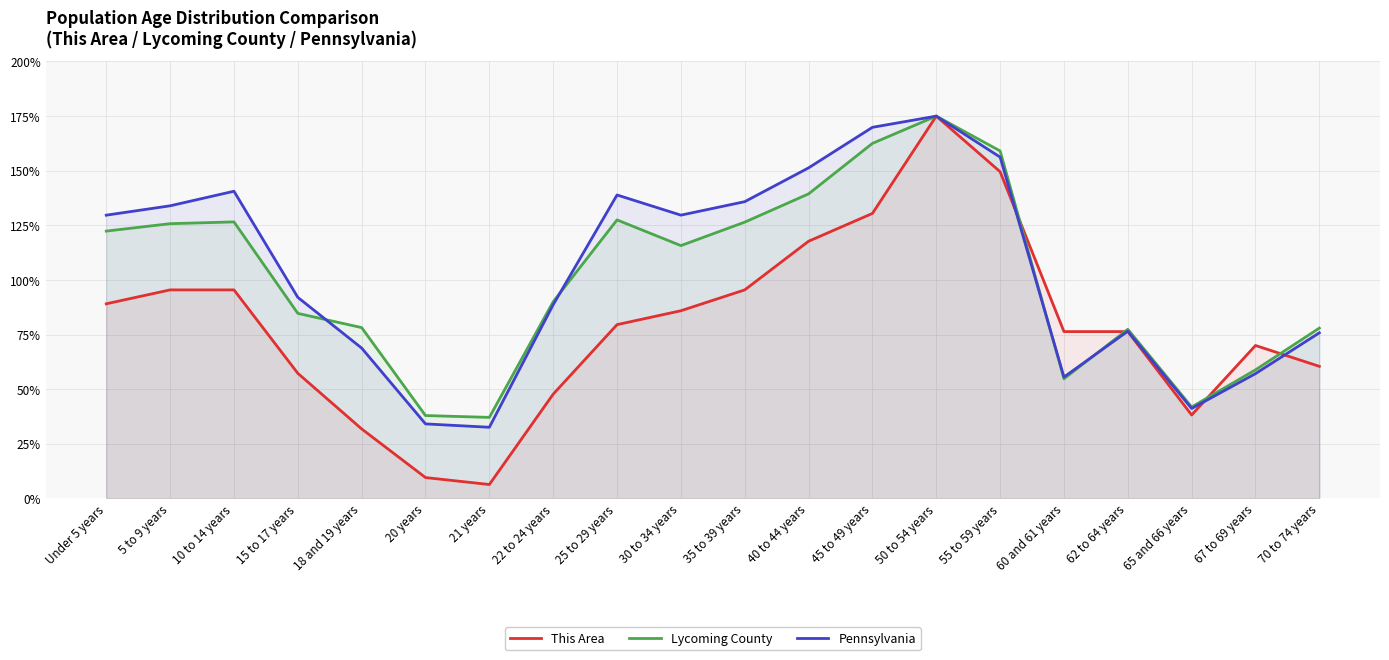

Where is the first local maximum for Pennsylvania?

10 to 14 years